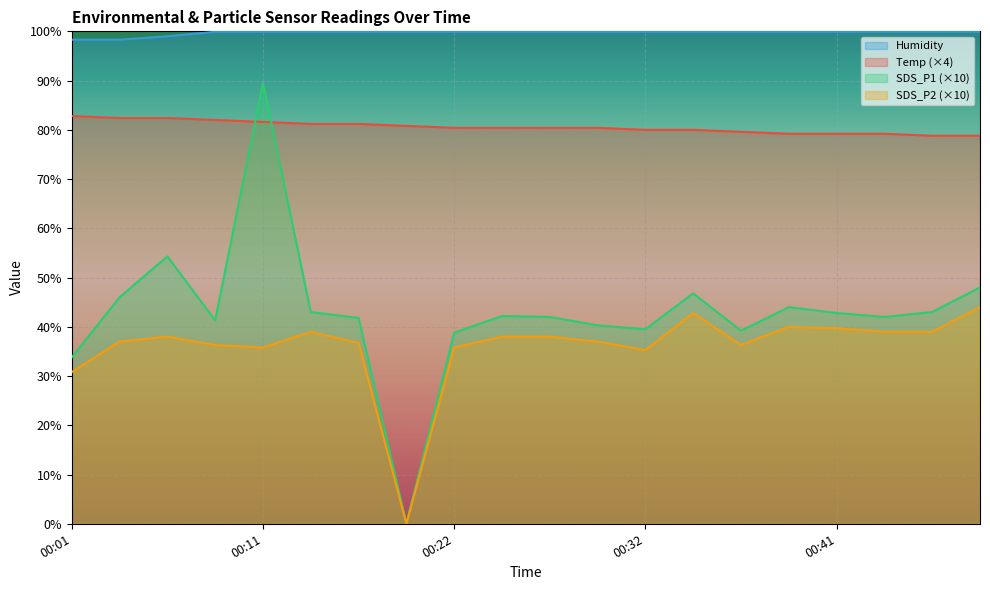

Is the value of Humidity at 00:44 greater than the value of Temp at 00:36?

Yes